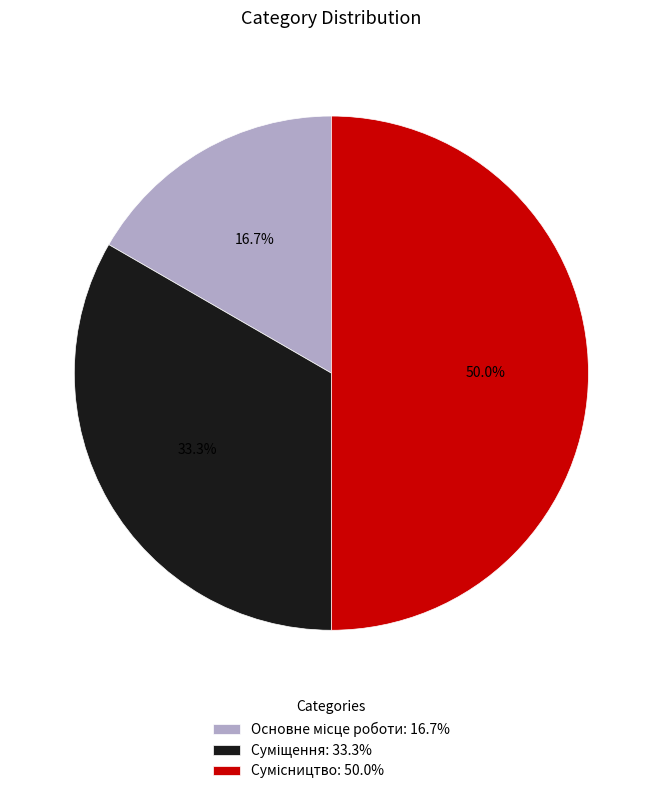

Is Основне місце роботи the majority of the pie?

No